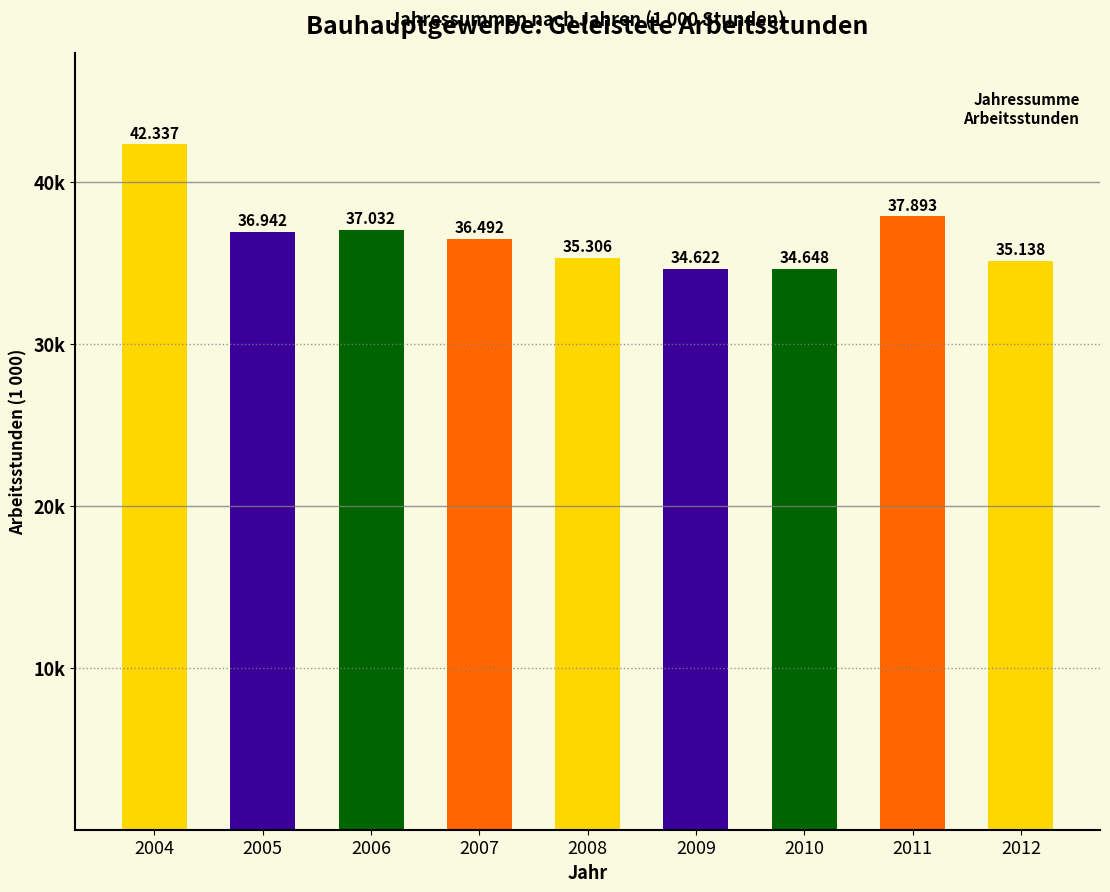

Are the bars horizontal?

No